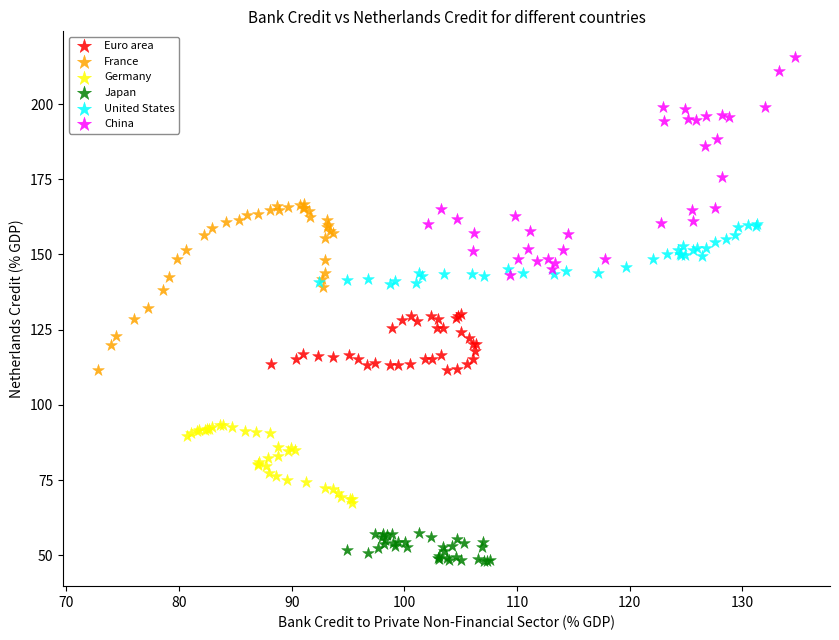

Which series contains the highest Y value?

China